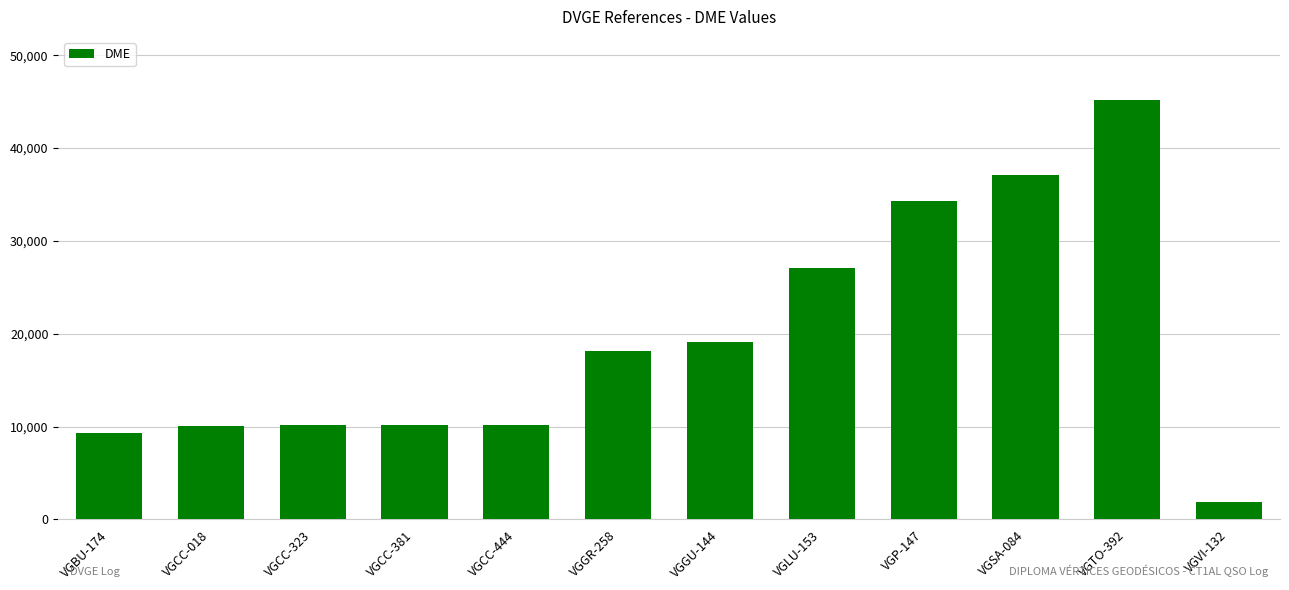

What value does the data have at VGBU-174?

9261